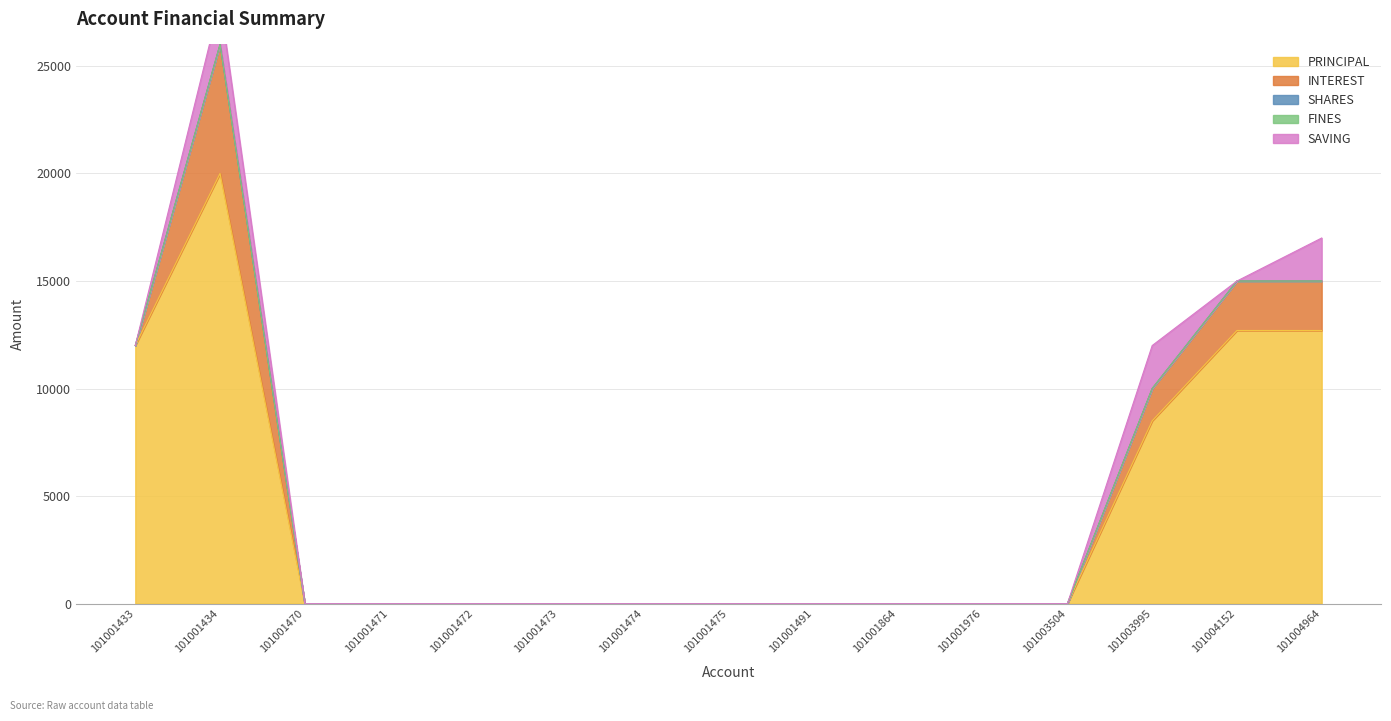

Where is PRINCIPAL nearest to the value 10000?

101003995